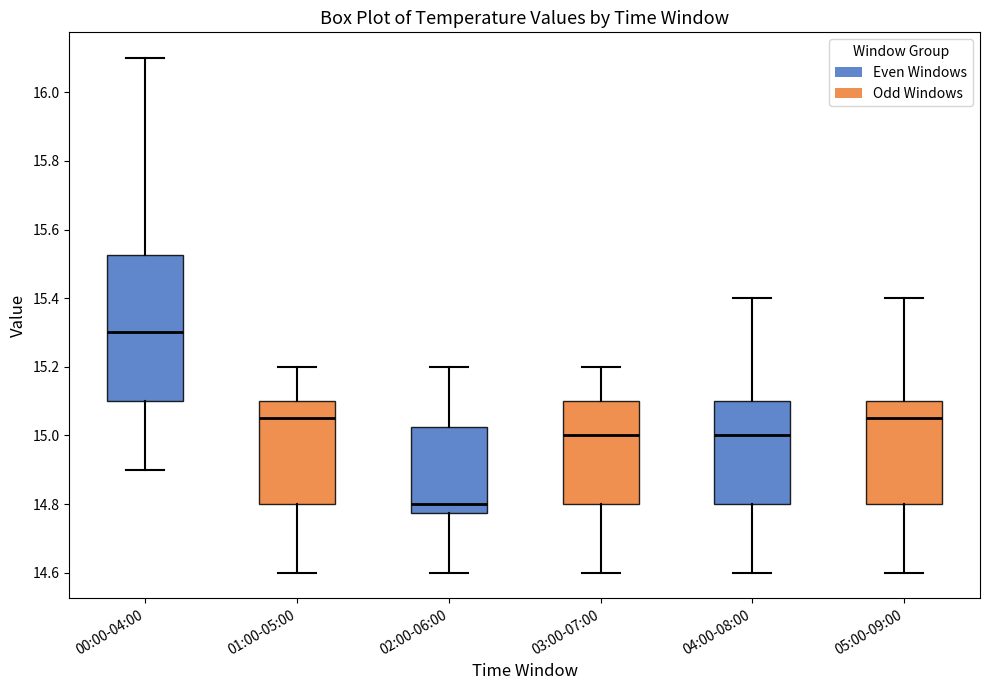

Which box is the tallest, from its lower edge to its upper edge?

00:00-04:00